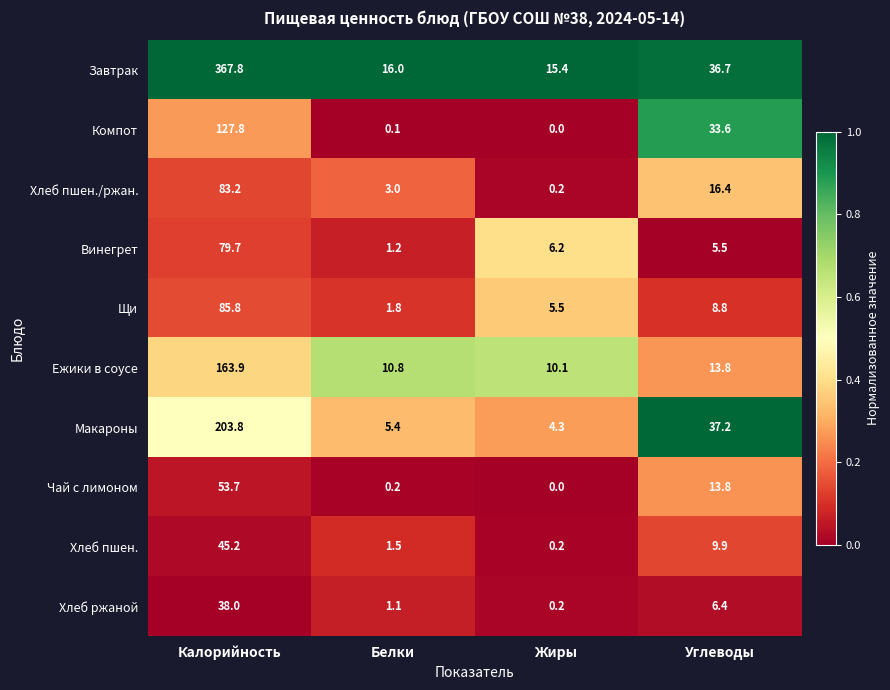

At how many categories does at least one series exceed 0?

4